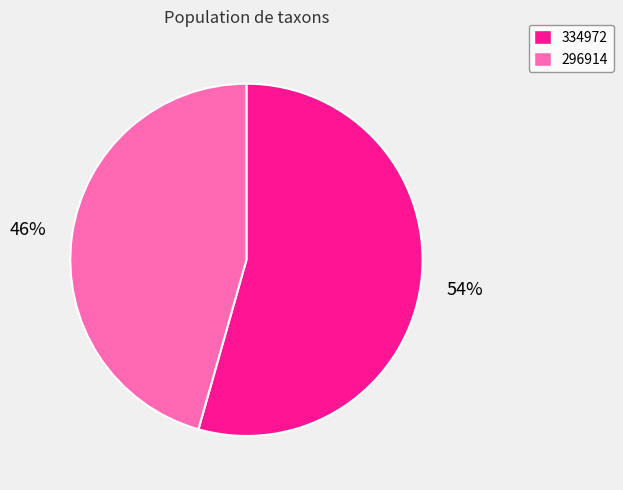

To the nearest percent, what is the average slice percentage?

50%